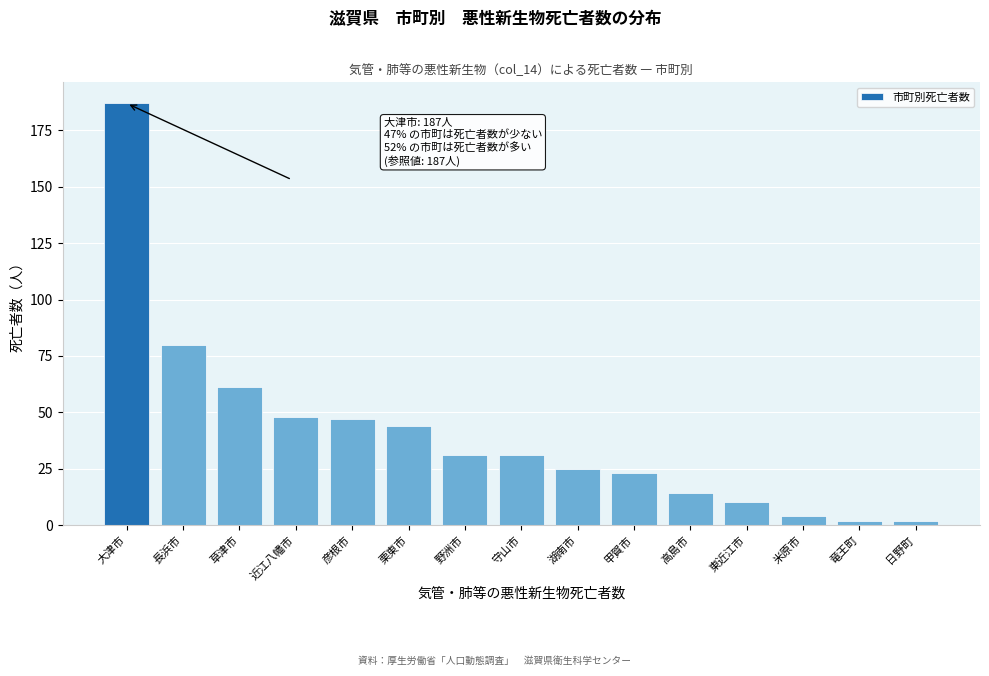

Reading left to right, extract all data points from this chart.

187	80	61	48	47	44	31	31	25	23	14	10	4	2	2